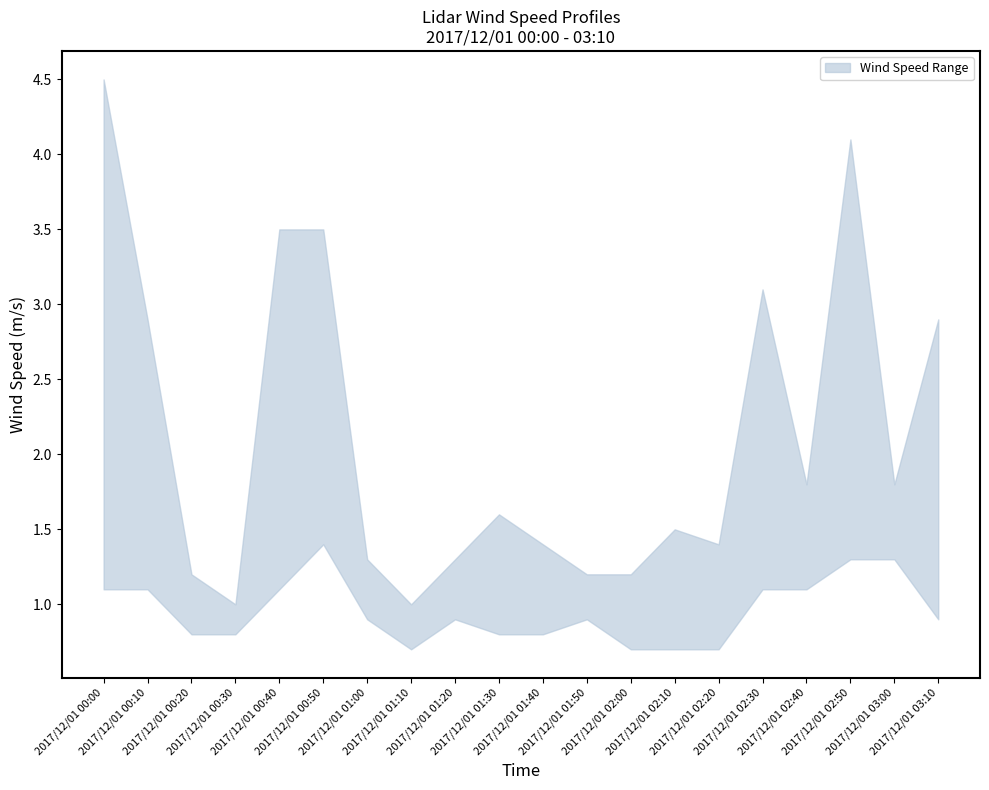

Does the chart have visible grid lines?

No